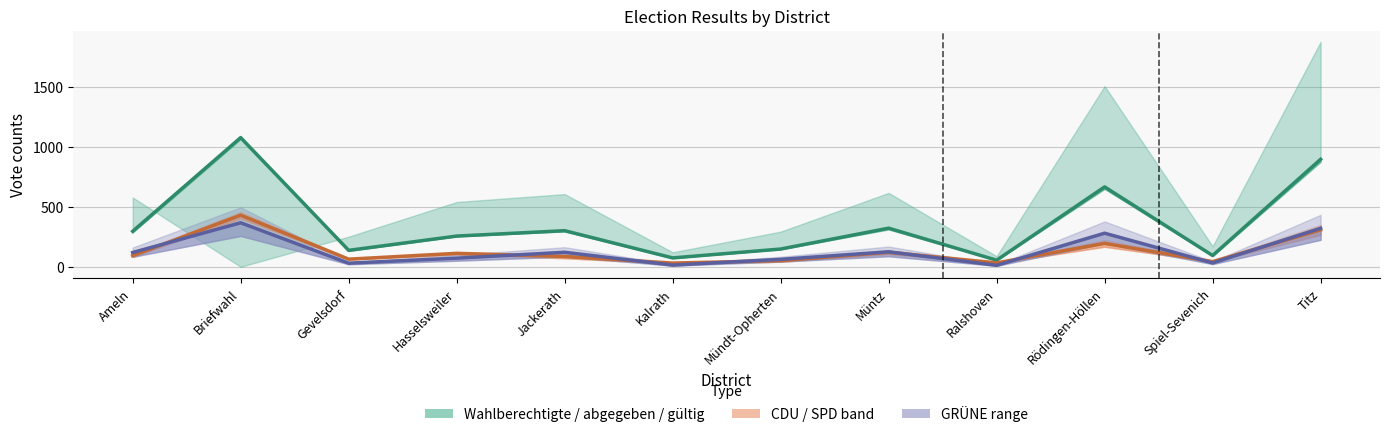

Rank the categories by abgegeben value from lowest to highest.

Ralshoven, Kalrath, Spiel-Sevenich, Gevelsdorf, Mündt-Opherten, Hasselsweiler, Ameln, Jackerath, Müntz, Rödingen-Höllen, Titz, Briefwahl